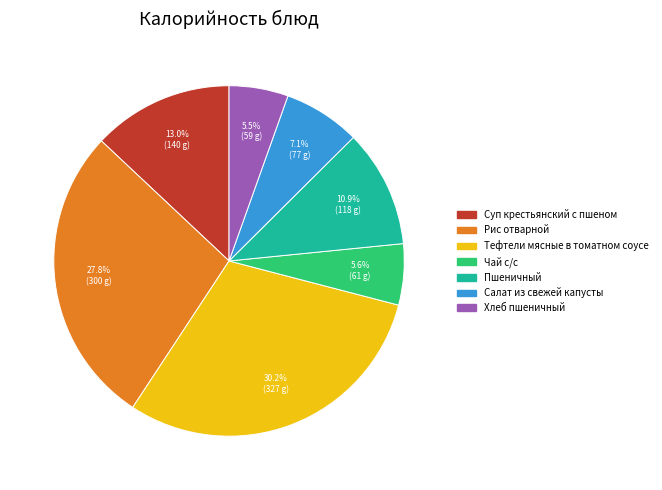

Which slice is the largest?

Тефтели мясные в томатном соусе